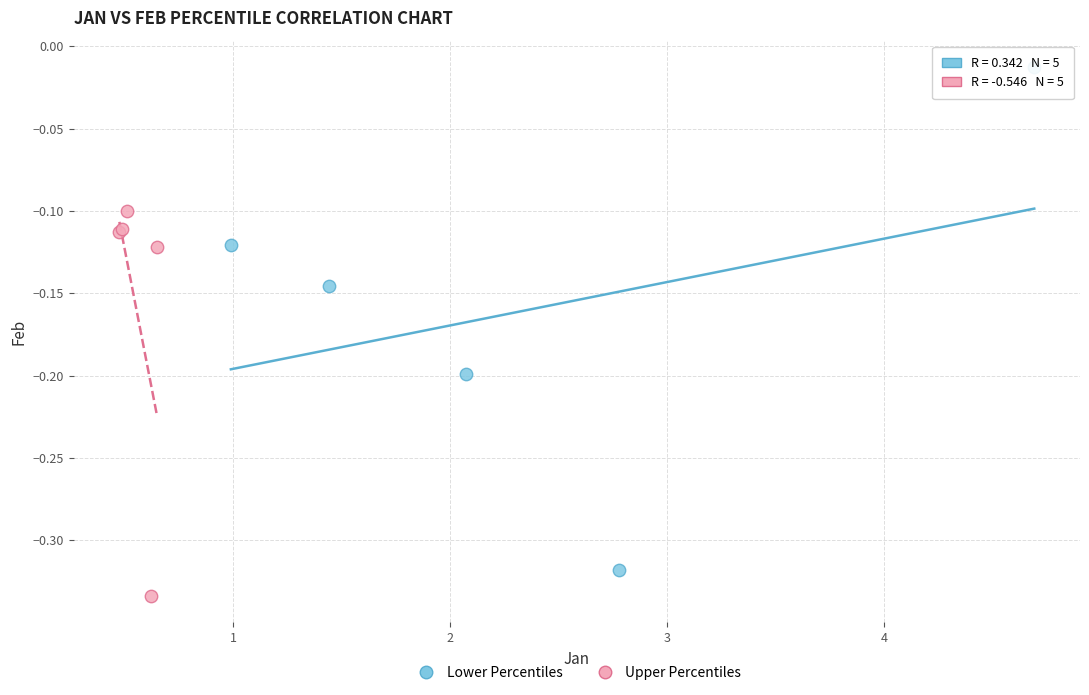

Which series contains the highest Y value?

Lower Percentiles